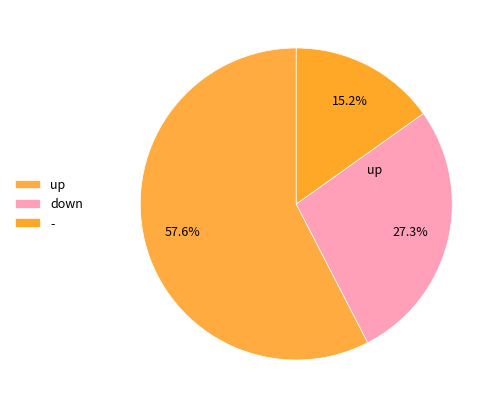

What is the smallest slice in the pie chart?

-